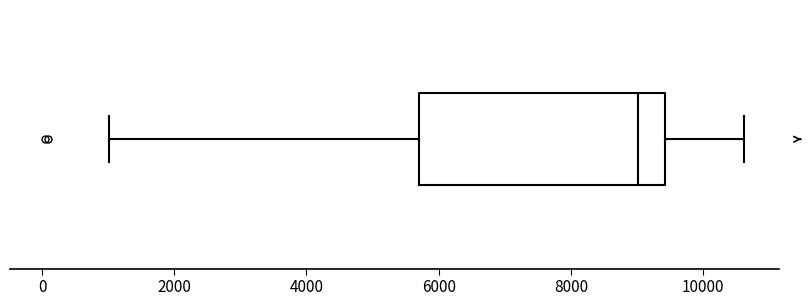

Transcribe this box plot: give where the median line is, the range the box spans, and where the two whiskers end, as read against the x-axis. The values are not printed on the chart, so give them approximately, as read against the axis.

median 9000, box 5800 to 9400, whiskers 1000 to 10600